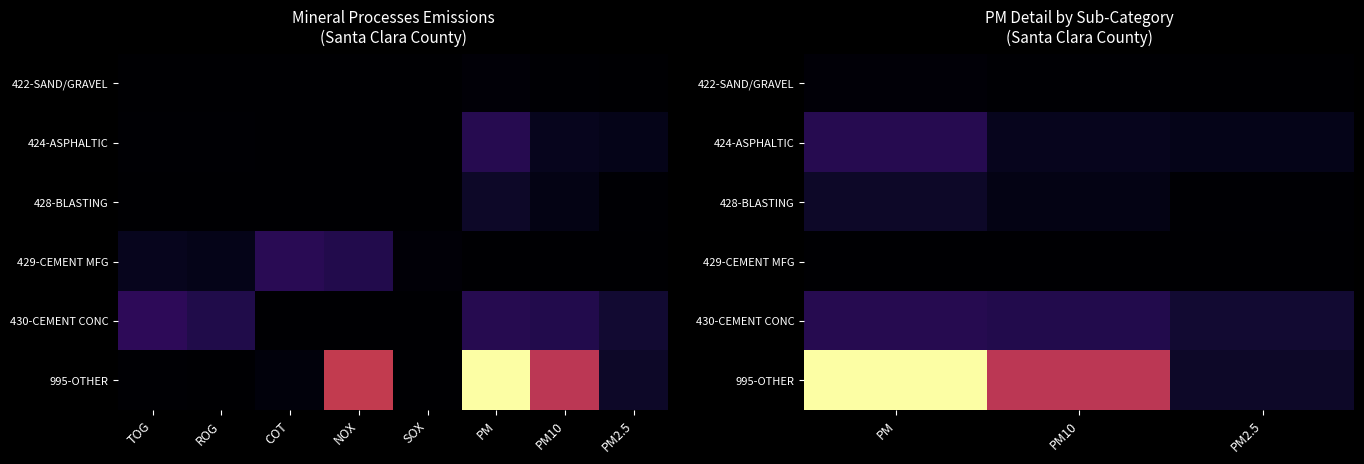

Count the number of data series in this chart.

6